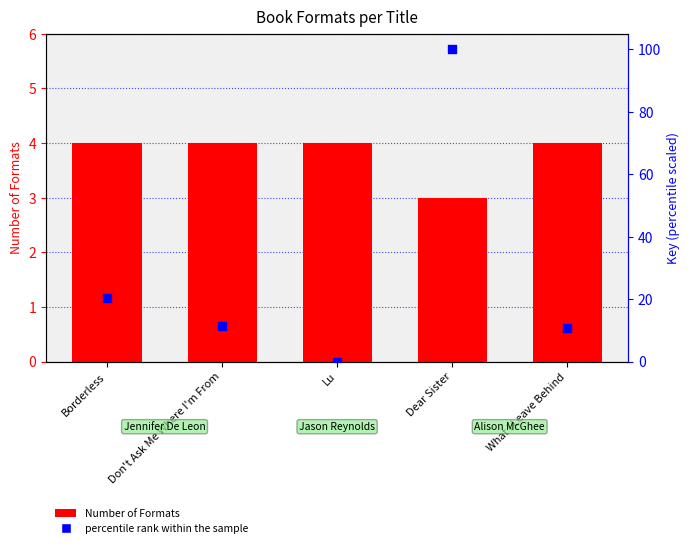

Which series has the largest total across all categories?

percentile rank within the sample